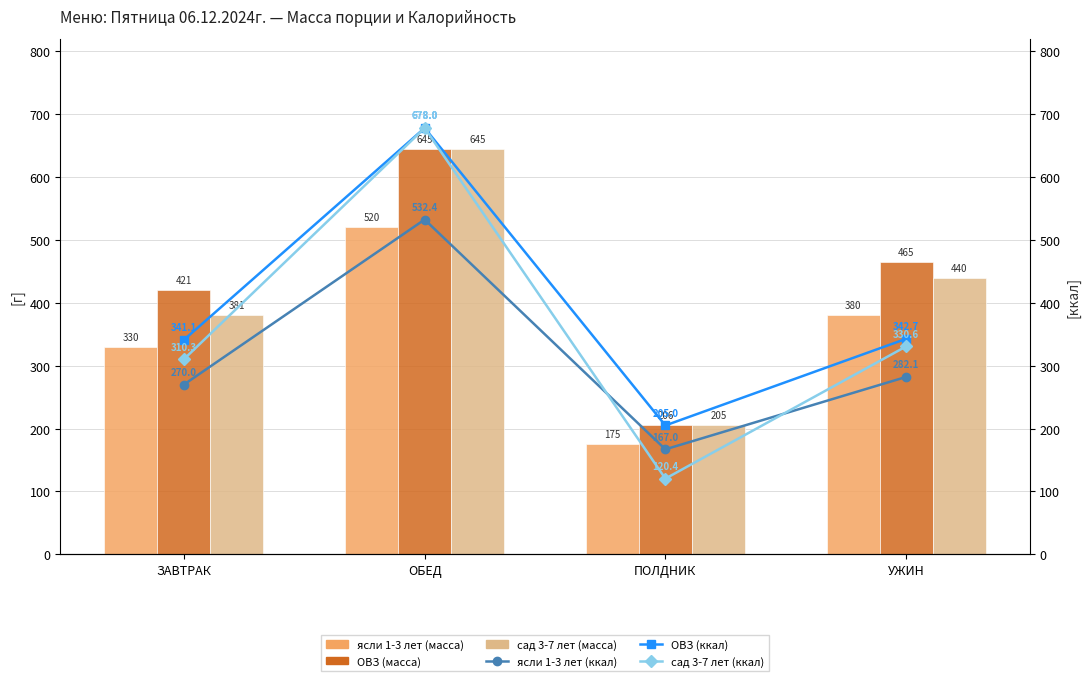

The value of ясли 1-3 лет (ккал) at ОБЕД is 904.3. True or false?

False